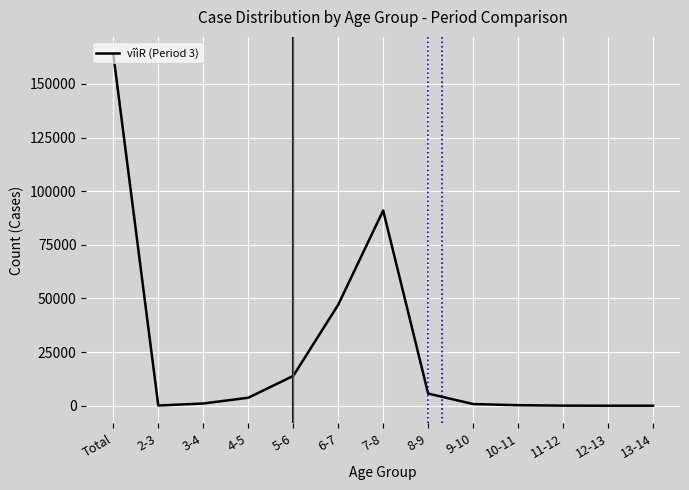

Where is the first local maximum?

7-8